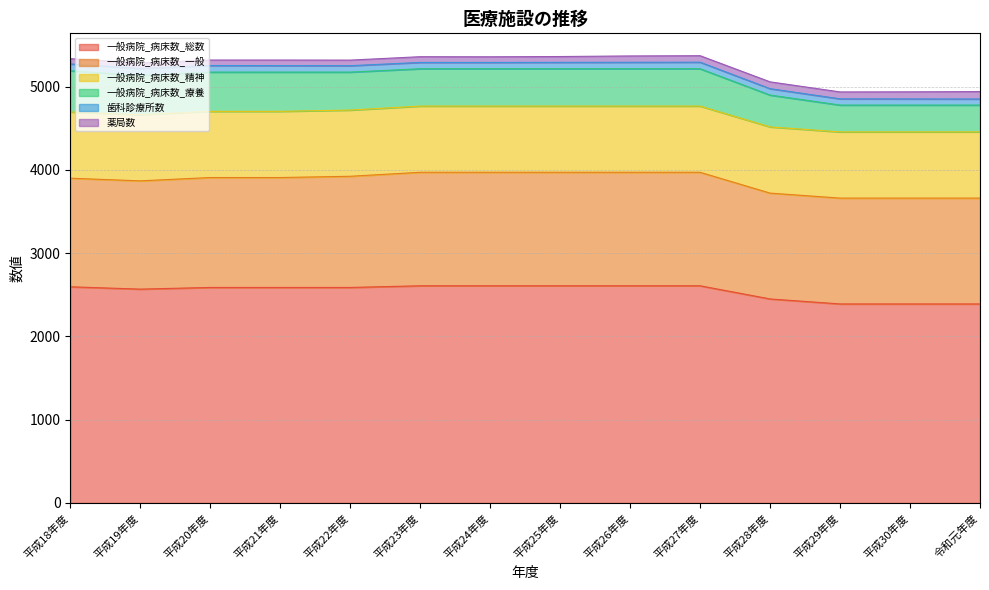

The value of 一般病院_病床数_療養 at 平成28年度 is 654. True or false?

False